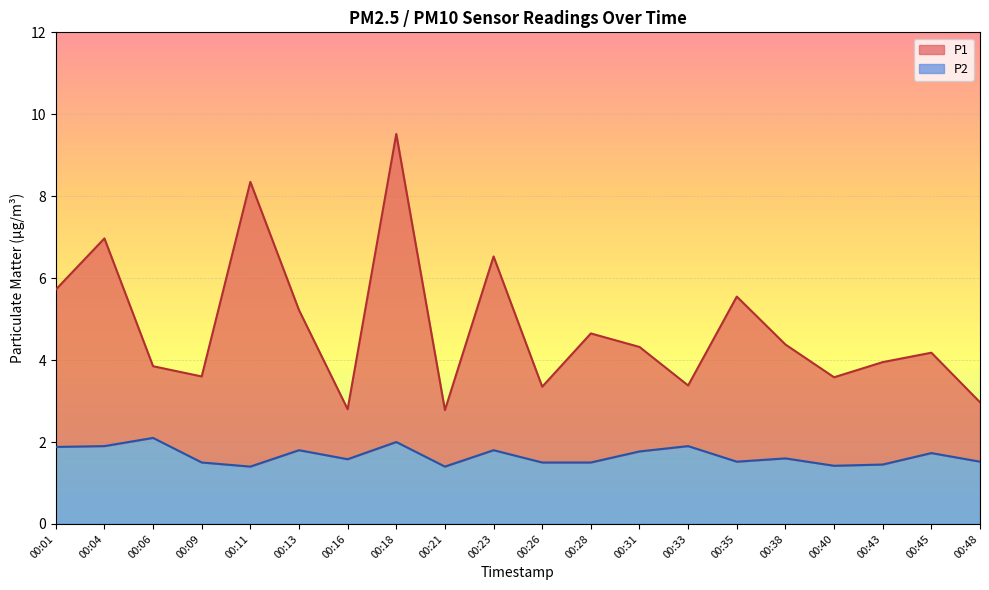

At which category is the sum across all series the highest?

00:18